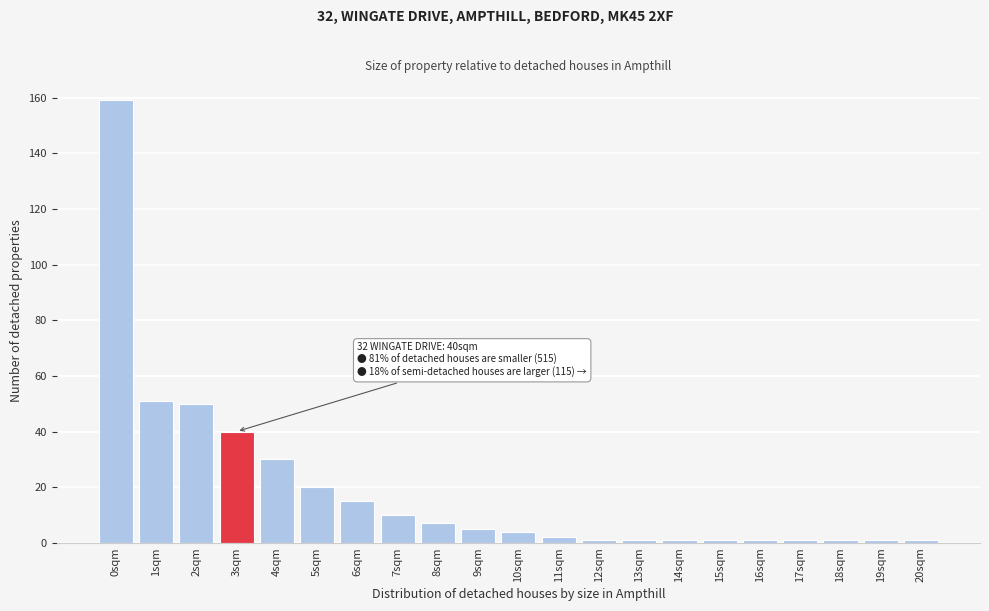

Reading left to right, transcribe all the data shown in this chart.

0sqm=159	1sqm=51	2sqm=50	3sqm=40	4sqm=30	5sqm=20	6sqm=15	7sqm=10	8sqm=7	9sqm=5	10sqm=4	11sqm=2	12sqm=1	13sqm=1	14sqm=1	15sqm=1	16sqm=1	17sqm=1	18sqm=1	19sqm=1	20sqm=1